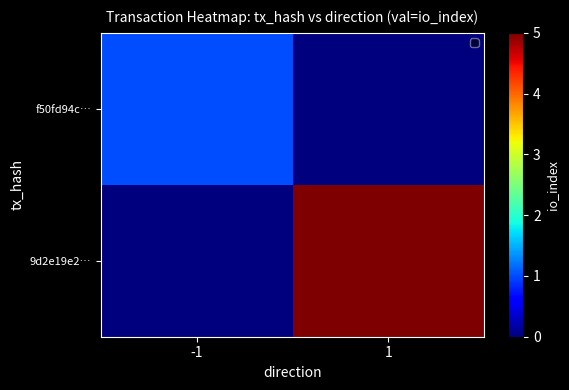

Rank the series by their maximum value, from highest to lowest.

9d2e19e2…, f50fd94c…